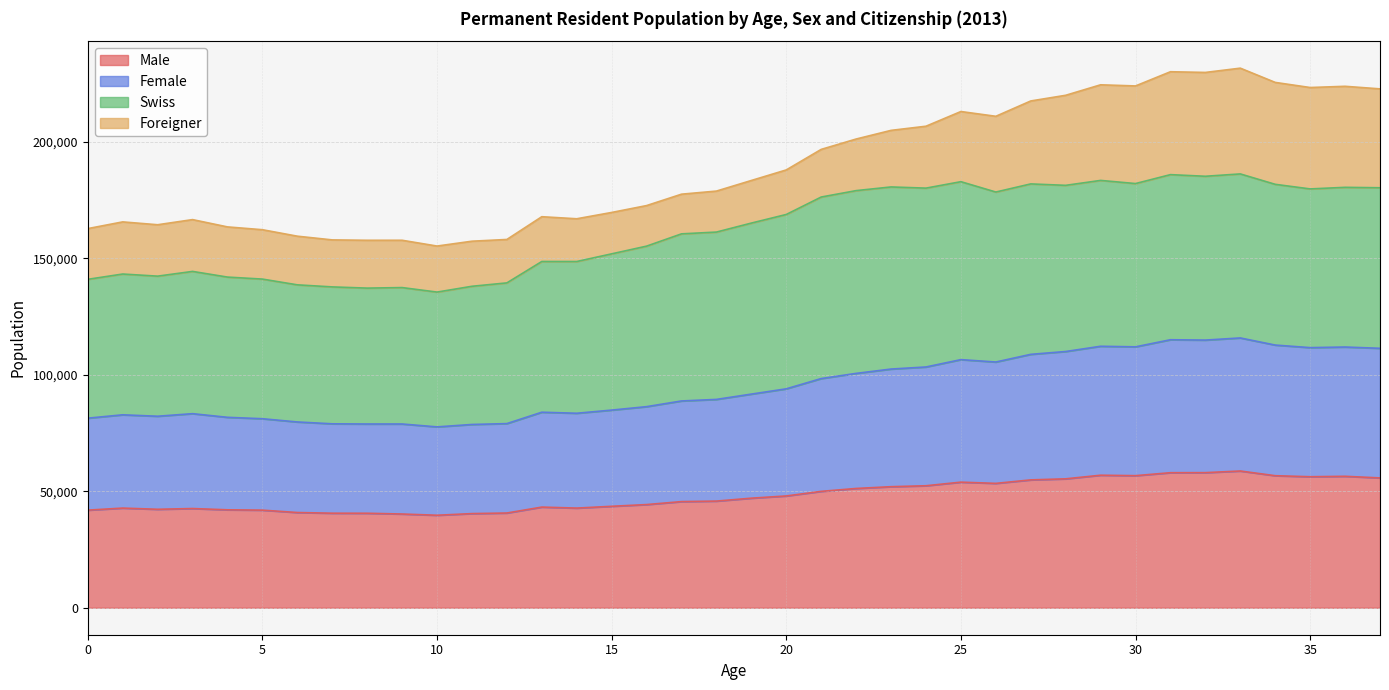

Where is the first local maximum for Male?

1